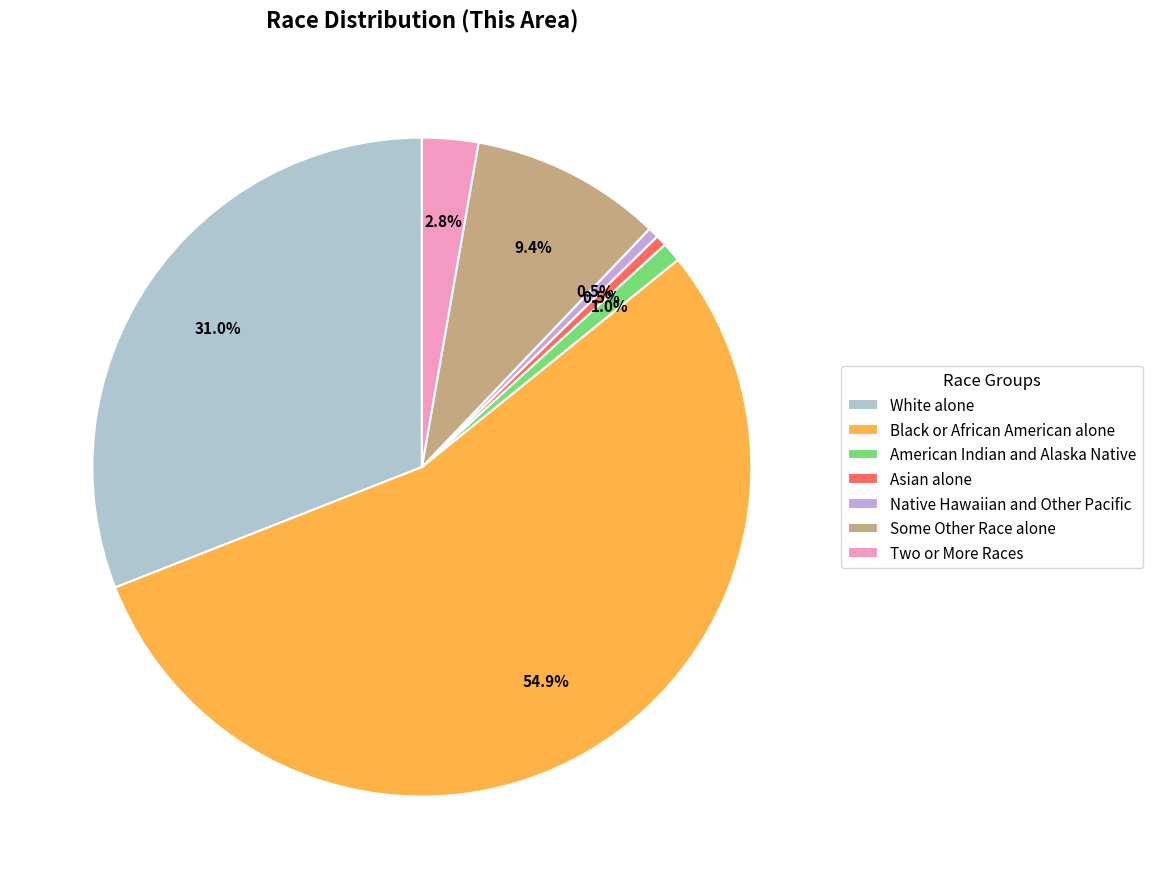

Combined, what portion of the pie is Some Other Race alone and Native Hawaiian and Other Pacific?

9.9%